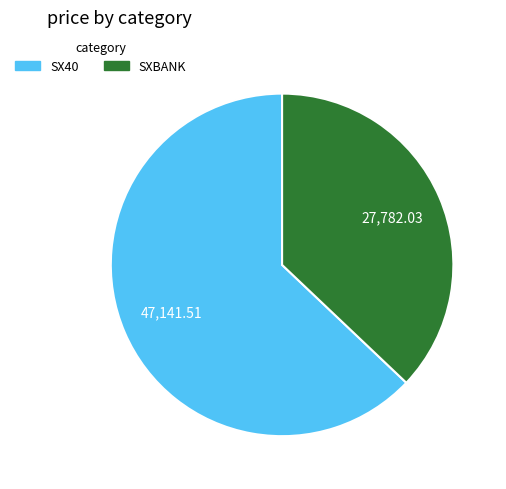

Which category accounts for the majority?

SX40